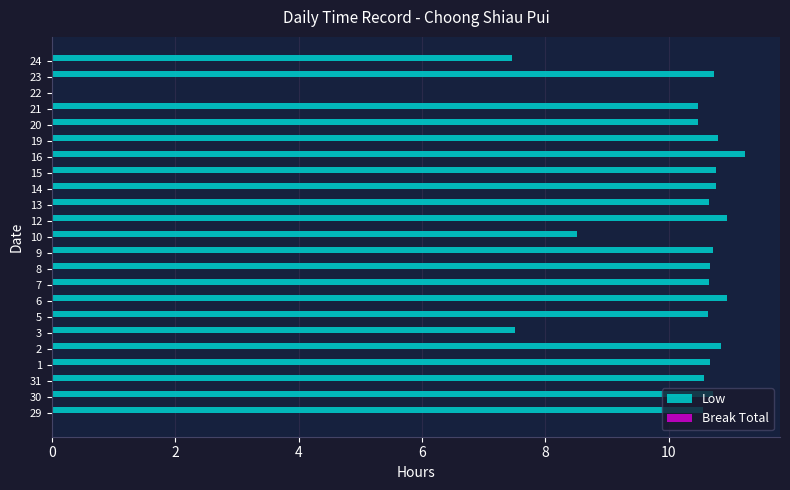

The chart shows a value of 7.5 at 3. True or false?

True